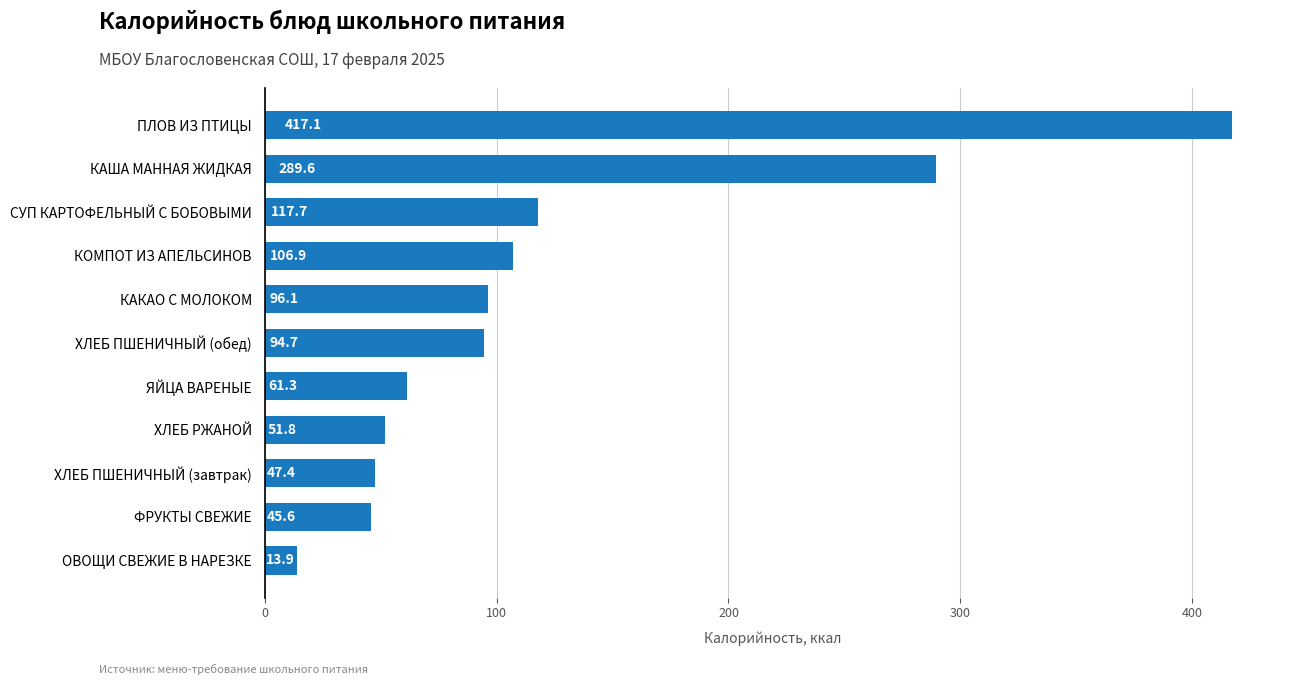

What is the greatest value displayed?

417.1